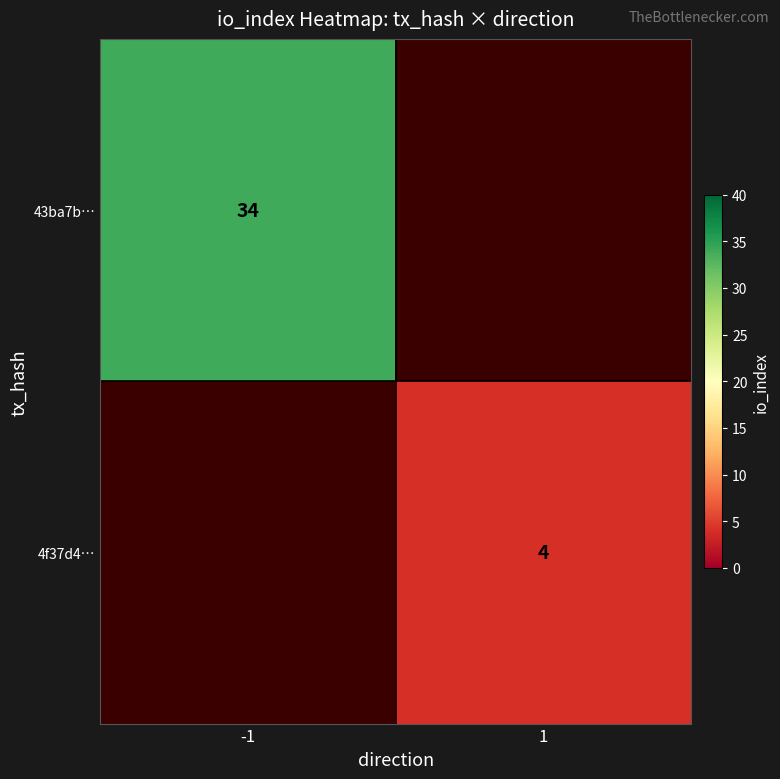

The value of 4f37d4… at 1 is 6. True or false?

False